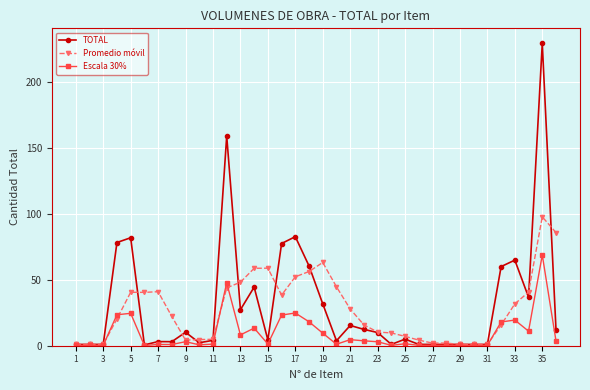

Does the chart have visible grid lines?

Yes